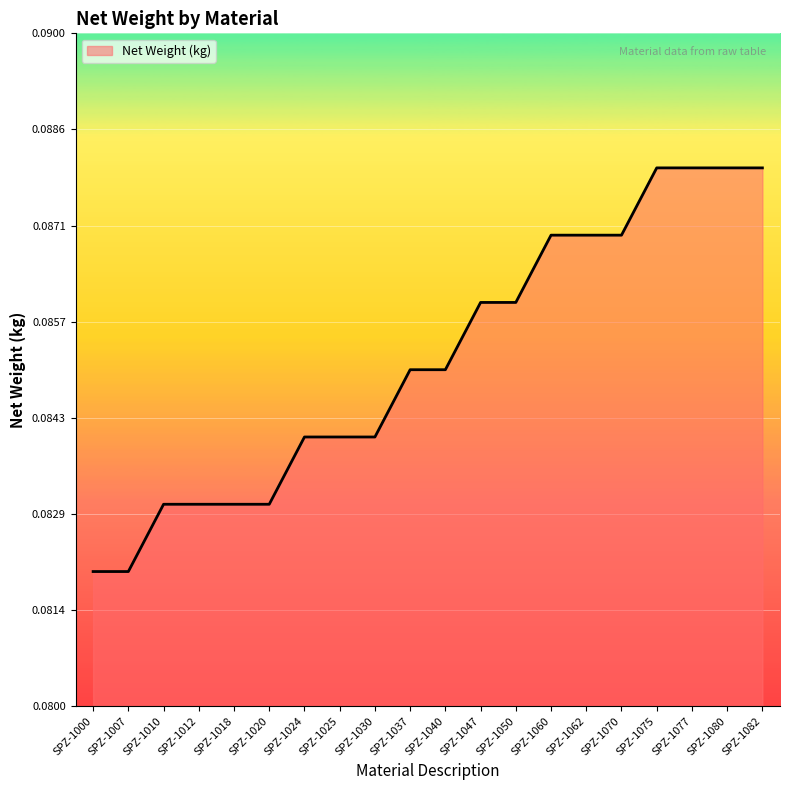

Between SPZ-1012 and SPZ-1050, which is larger?

SPZ-1050